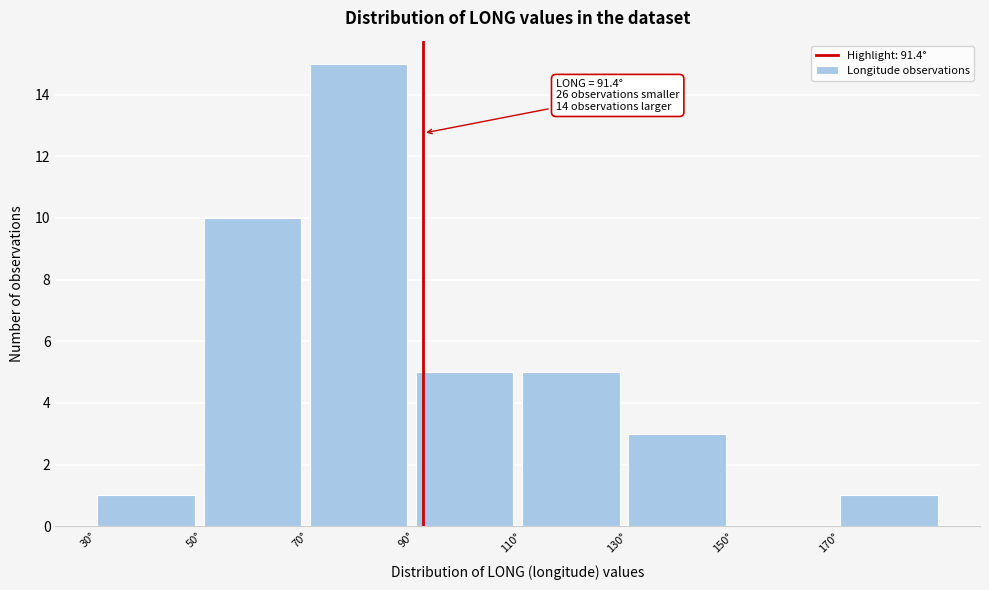

Over which range of the x-axis is the bar tallest?

70 to 90